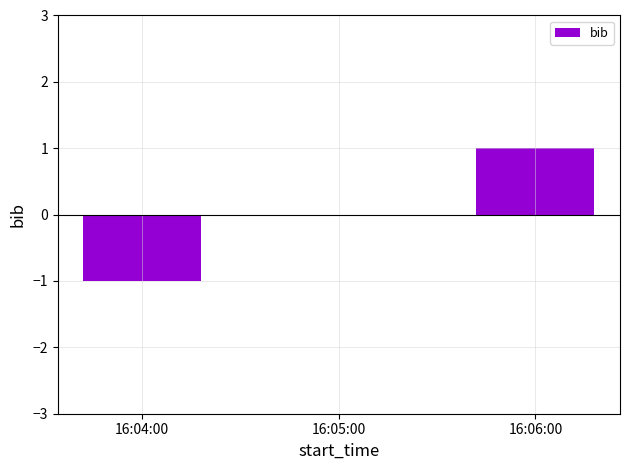

How many series are shown in this chart?

1